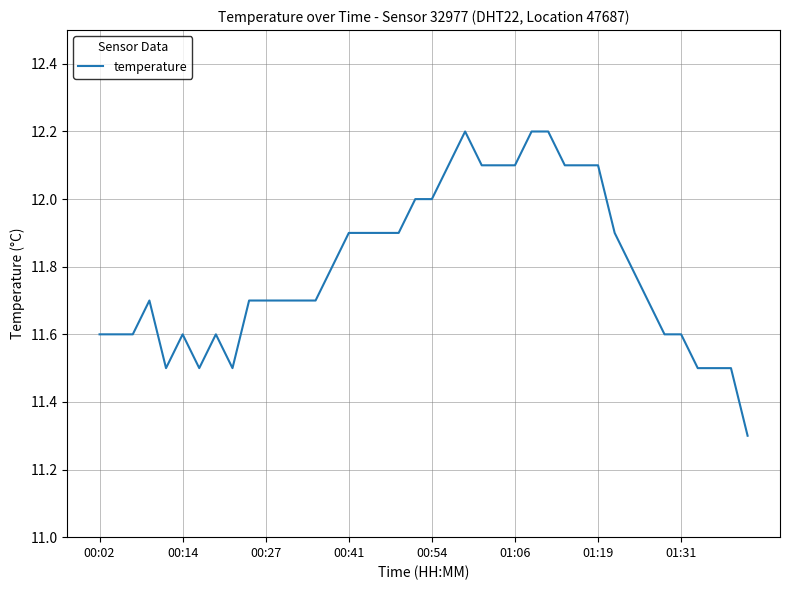

What is the difference between the maximum and minimum values?

0.9